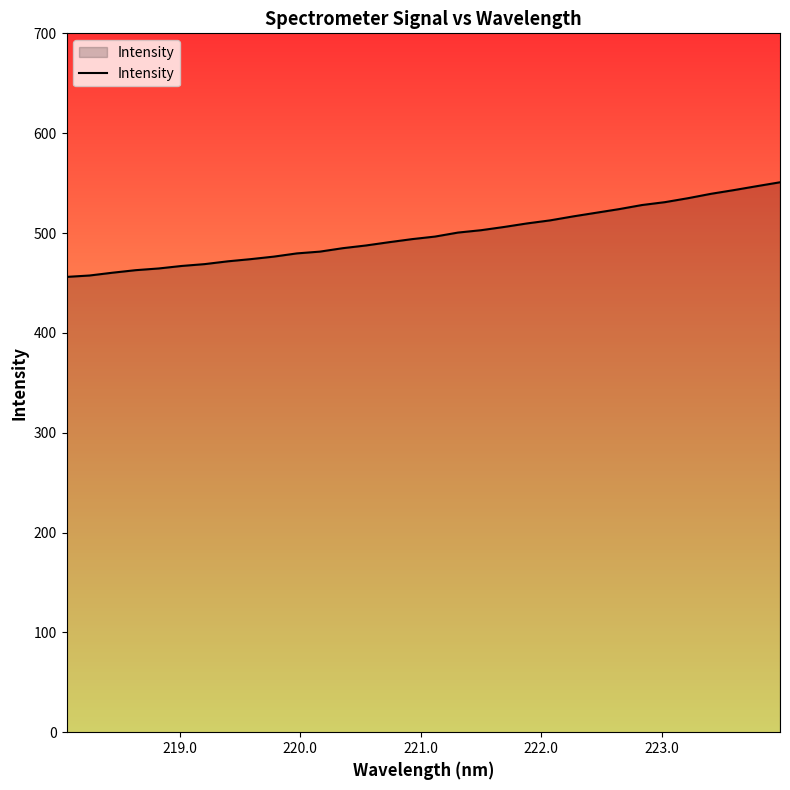

What is the difference between the maximum and minimum values?

94.8